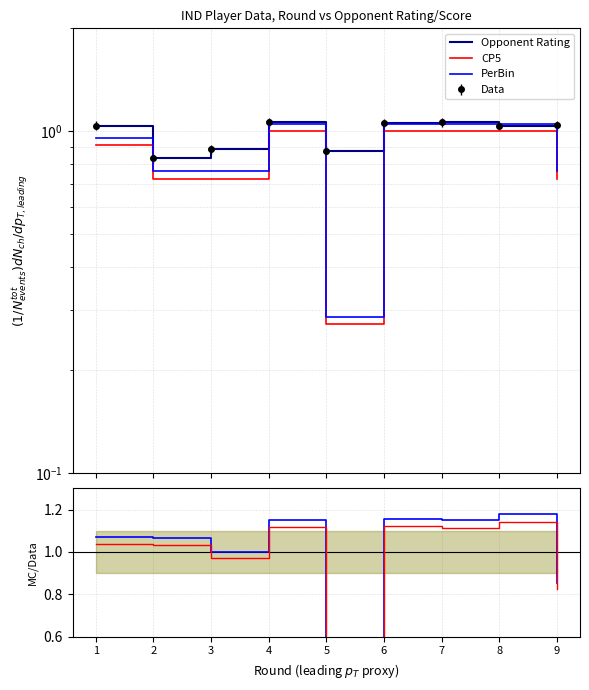

What is the sum of the Opponent Rating values at 3 and 2?

1.7